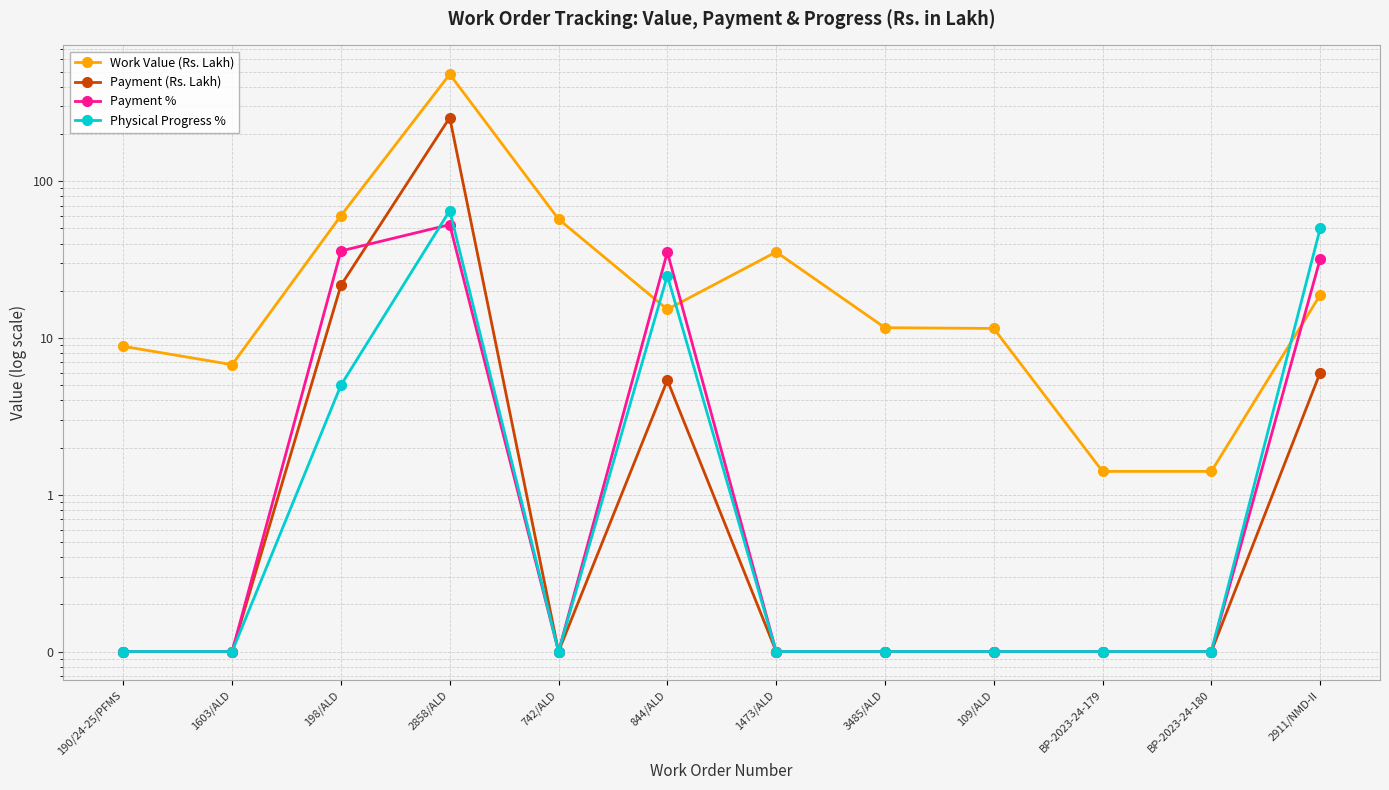

Which series has the largest total across all categories?

Work Value (Rs. Lakh)